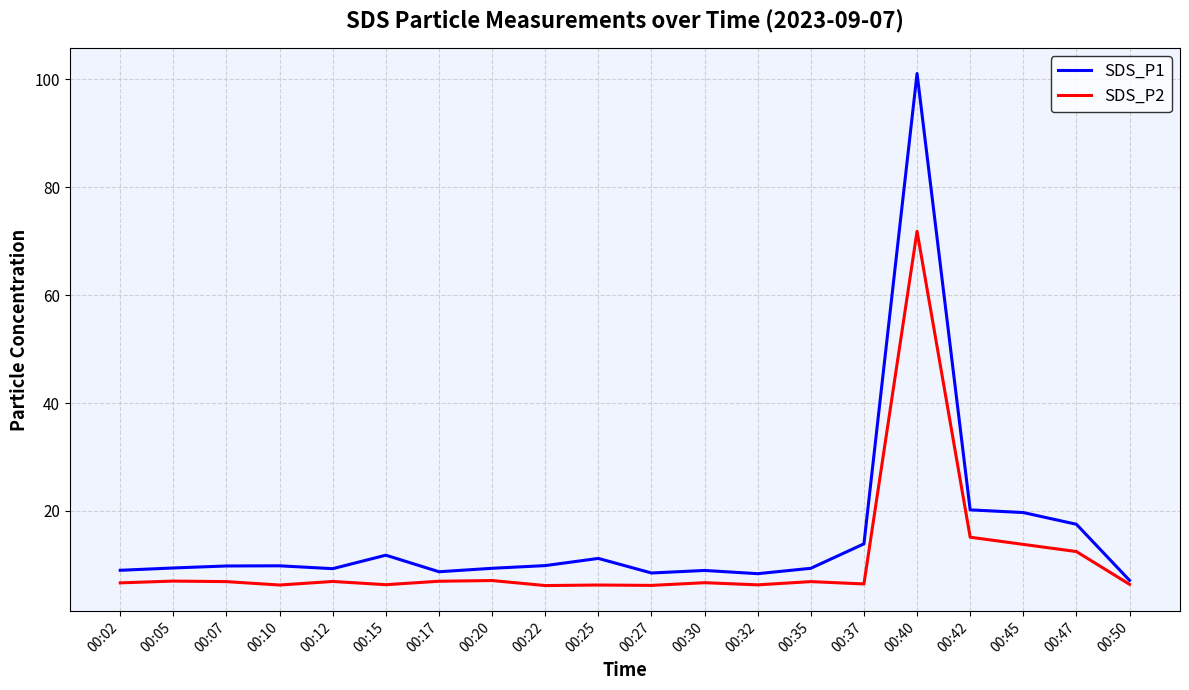

The value of SDS_P1 at 00:47 is 17.5. True or false?

True